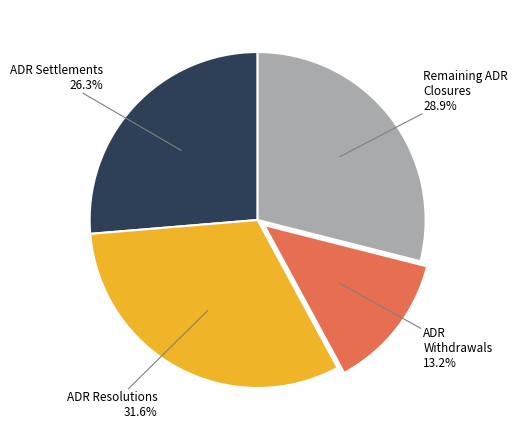

To the nearest percent, what is the average slice percentage?

25%